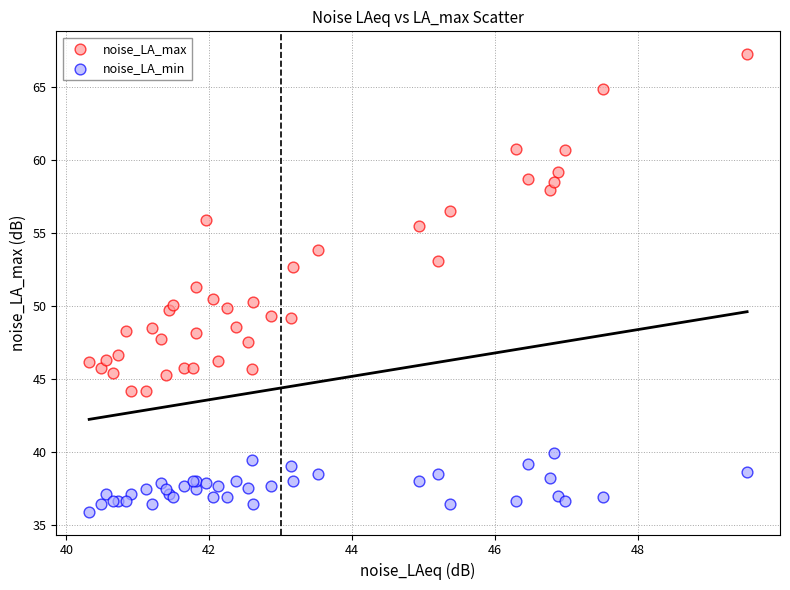

Which series has the widest spread of Y values?

noise_LA_max